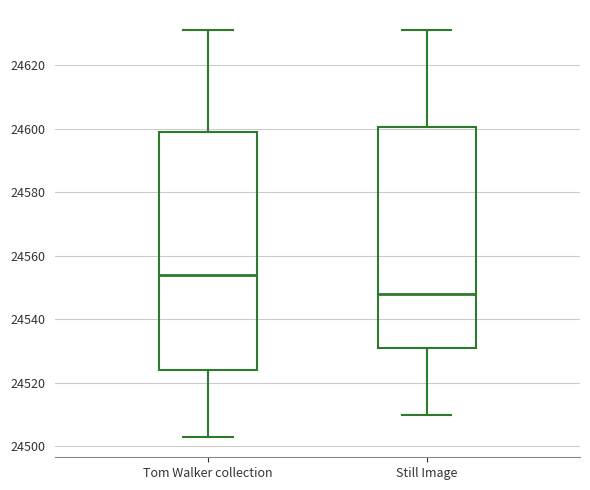

Reading left to right, transcribe this box plot: for each box, give where its median line is, the range the box spans, and where its two whiskers end, as read against the y-axis. The values are not printed on the chart, so give them approximately, as read against the axis.

Tom Walker collection: median 24554, box 24524 to 24600, whiskers 24504 to 24632
Still Image: median 24548, box 24532 to 24600, whiskers 24510 to 24632